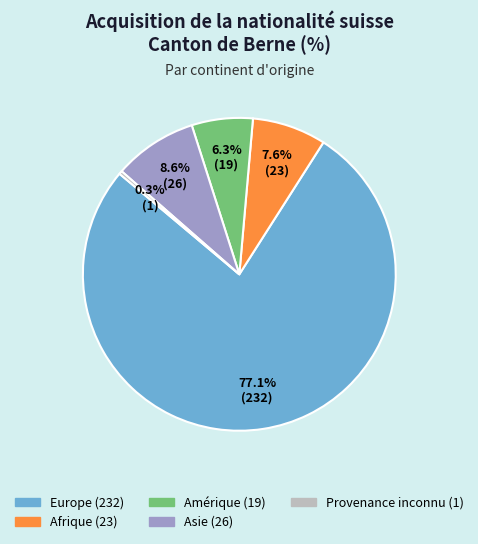

Count the number of slices in the pie.

5